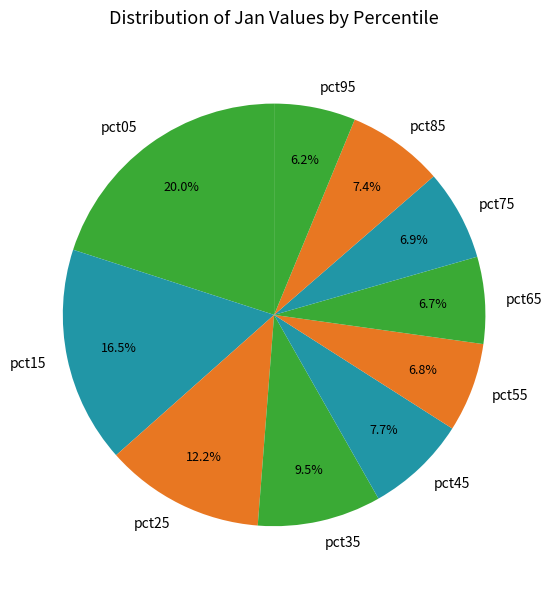

True or false: pct25 accounts for 19% of the total.

False